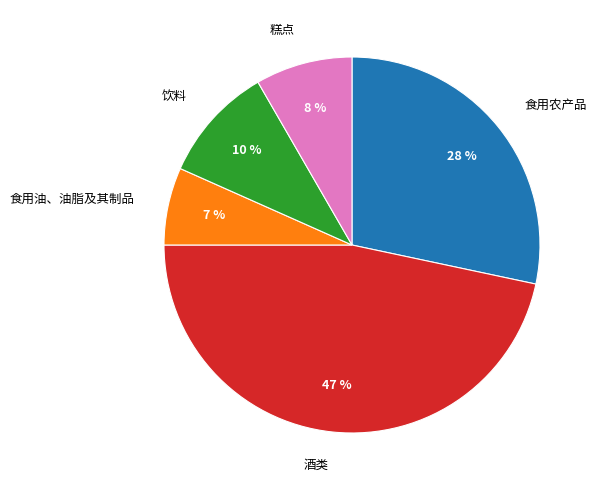

Rank the categories by value from highest to lowest.

酒类, 食用农产品, 饮料, 糕点, 食用油、油脂及其制品